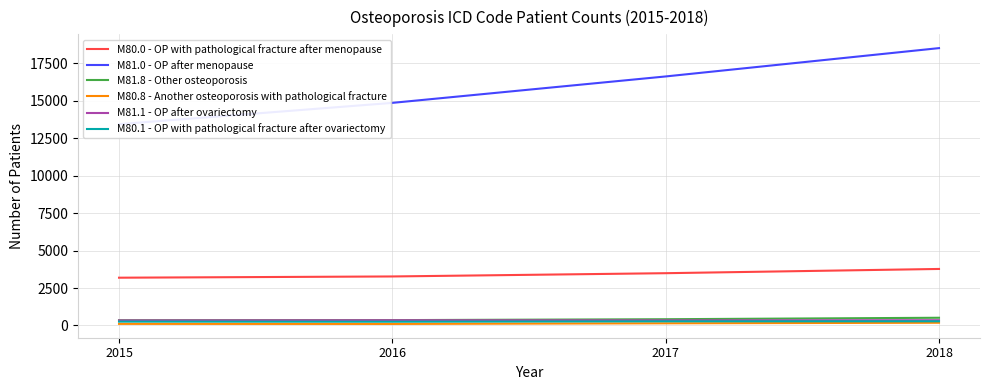

Does the chart have visible grid lines?

Yes